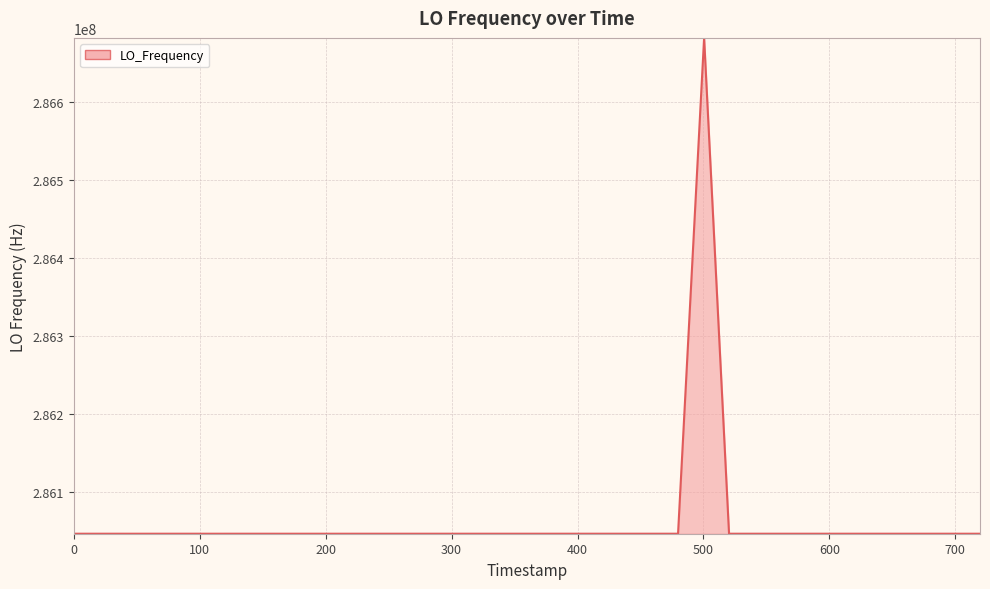

What is the minimum value shown in the chart?

286046996.7